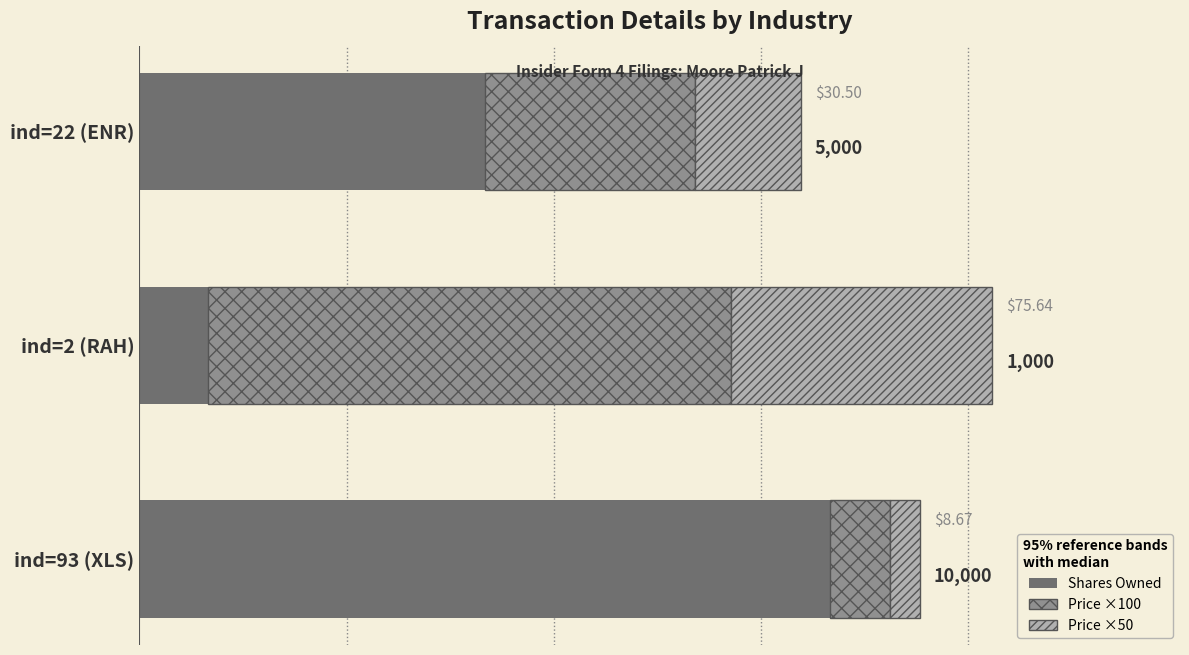

At which category is the sum across all series the highest?

ind=2 (RAH)